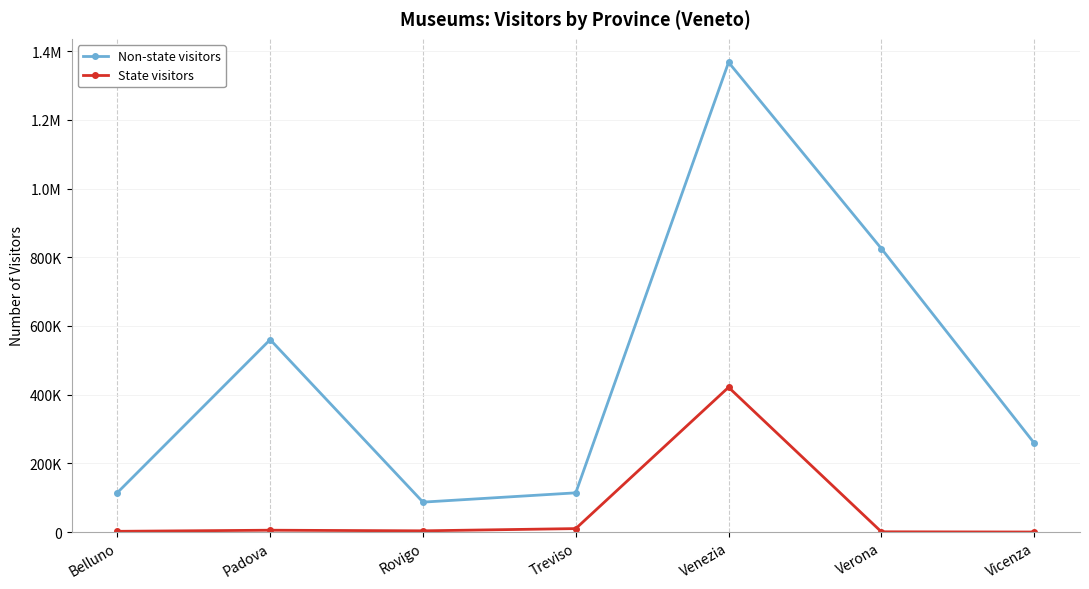

What are all the series names shown in the legend?

Non-state visitors, State visitors